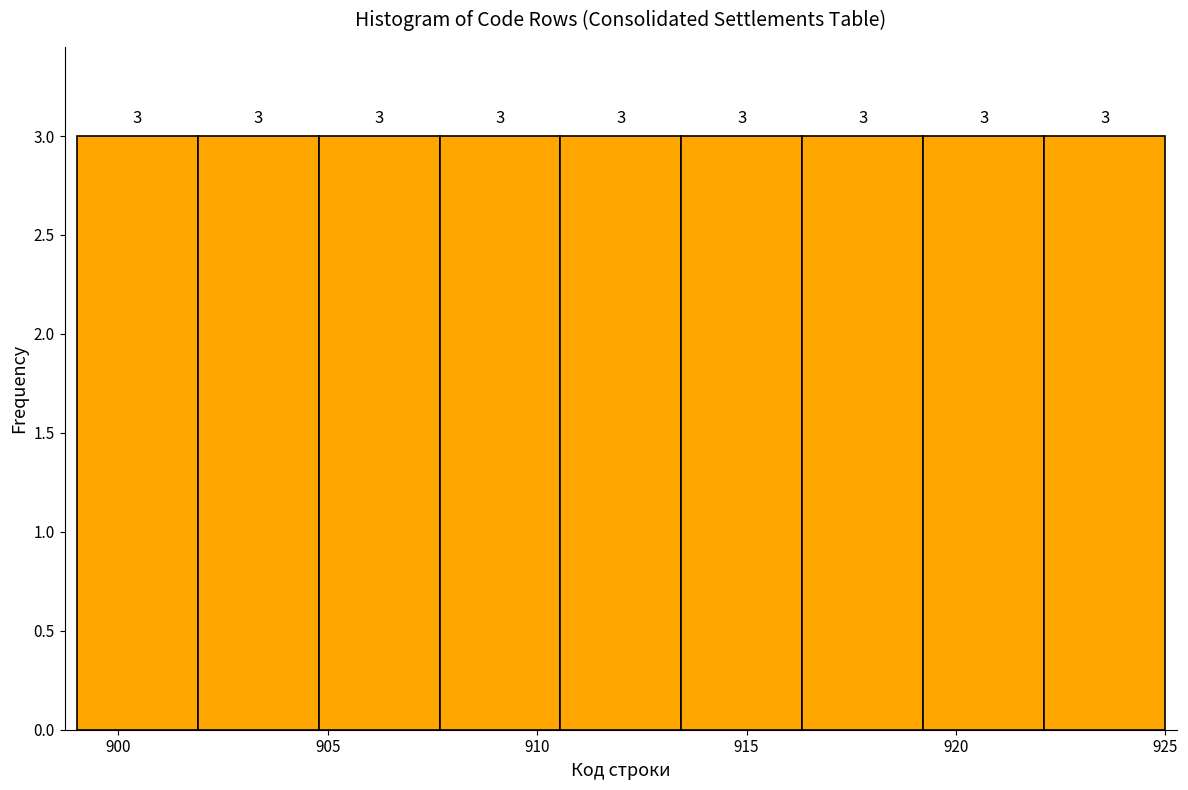

Reading left to right, list every bar in this chart as the range it spans on the x-axis followed by its height. The bar edges are not printed on the chart, so give them approximately, as read against the axis.

899.0 to 902.0: 3
902.0 to 905.0: 3
905.0 to 907.5: 3
907.5 to 910.5: 3
910.5 to 913.5: 3
913.5 to 916.5: 3
916.5 to 919.0: 3
919.0 to 922.0: 3
922.0 to 925.0: 3